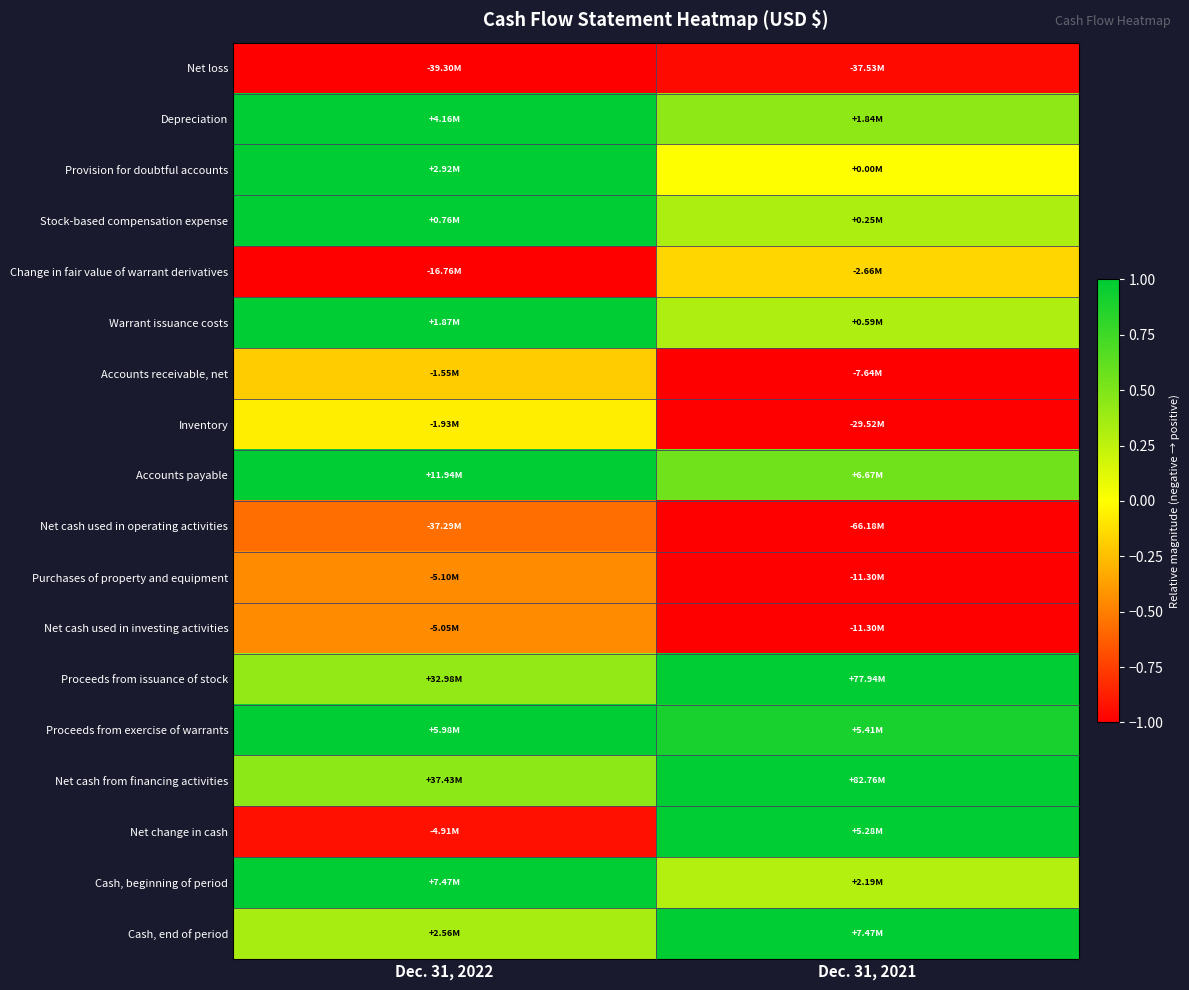

Reading left to right, what are all the values shown in this chart?

Net loss: Dec. 31, 2022=-1.0	Dec. 31, 2021=-1.0
Depreciation: Dec. 31, 2022=1.0	Dec. 31, 2021=0.4
Provision for doubtful accounts: Dec. 31, 2022=1.0	Dec. 31, 2021=0.0
Stock-based compensation expense: Dec. 31, 2022=1.0	Dec. 31, 2021=0.3
Change in fair value of warrant derivatives: Dec. 31, 2022=-1.0	Dec. 31, 2021=-0.2
Warrant issuance costs: Dec. 31, 2022=1.0	Dec. 31, 2021=0.3
Accounts receivable, net: Dec. 31, 2022=-0.2	Dec. 31, 2021=-1.0
Inventory: Dec. 31, 2022=-0.1	Dec. 31, 2021=-1.0
Accounts payable: Dec. 31, 2022=1.0	Dec. 31, 2021=0.6
Net cash used in operating activities: Dec. 31, 2022=-0.6	Dec. 31, 2021=-1.0
Purchases of property and equipment: Dec. 31, 2022=-0.5	Dec. 31, 2021=-1.0
Net cash used in investing activities: Dec. 31, 2022=-0.4	Dec. 31, 2021=-1.0
Proceeds from issuance of stock: Dec. 31, 2022=0.4	Dec. 31, 2021=1.0
Proceeds from exercise of warrants: Dec. 31, 2022=1.0	Dec. 31, 2021=0.9
Net cash from financing activities: Dec. 31, 2022=0.5	Dec. 31, 2021=1.0
Net change in cash: Dec. 31, 2022=-0.9	Dec. 31, 2021=1.0
Cash, beginning of period: Dec. 31, 2022=1.0	Dec. 31, 2021=0.3
Cash, end of period: Dec. 31, 2022=0.3	Dec. 31, 2021=1.0